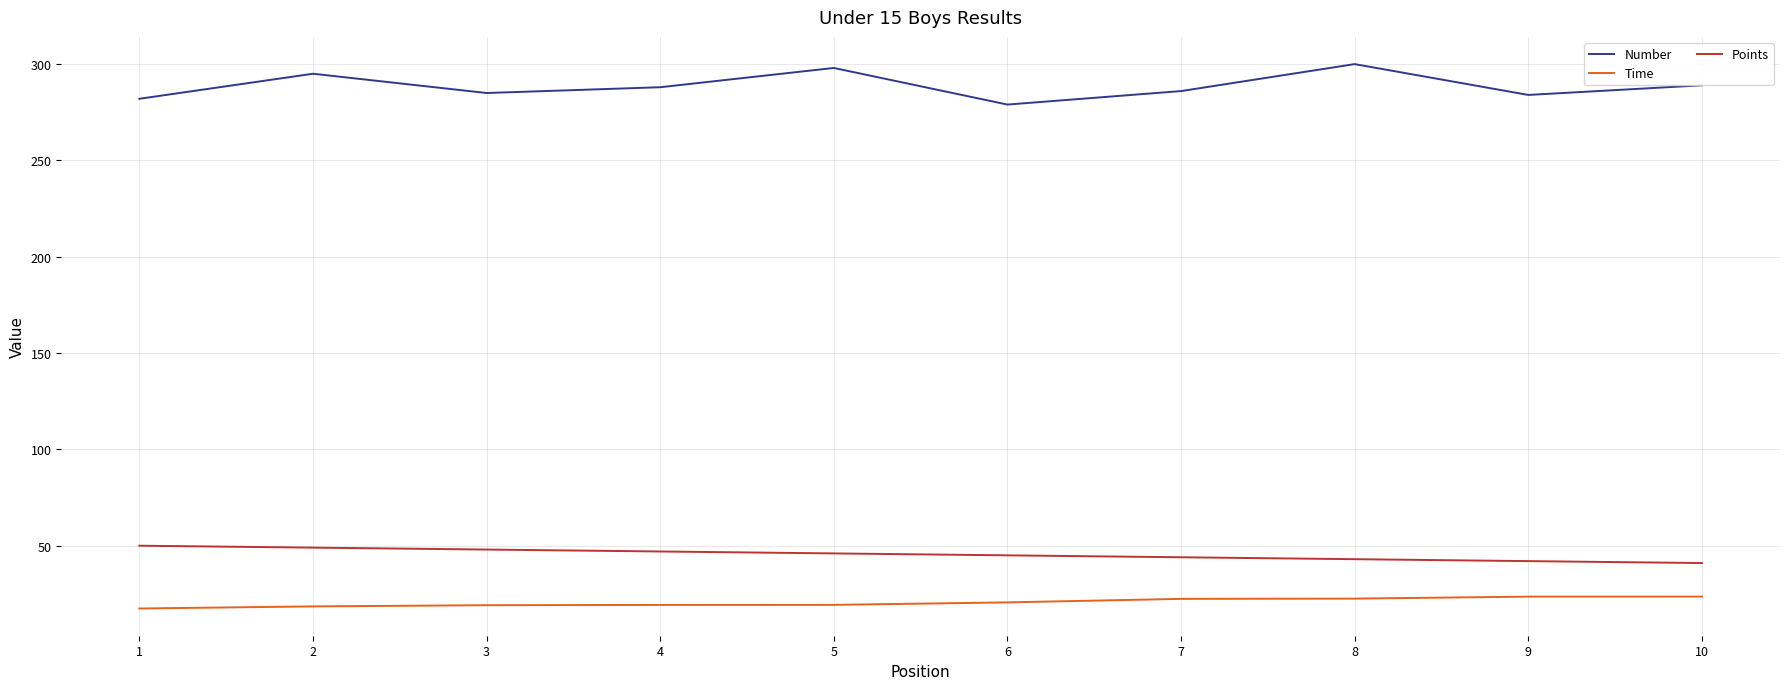

What are all the series names shown in the legend?

Number, Time, Points